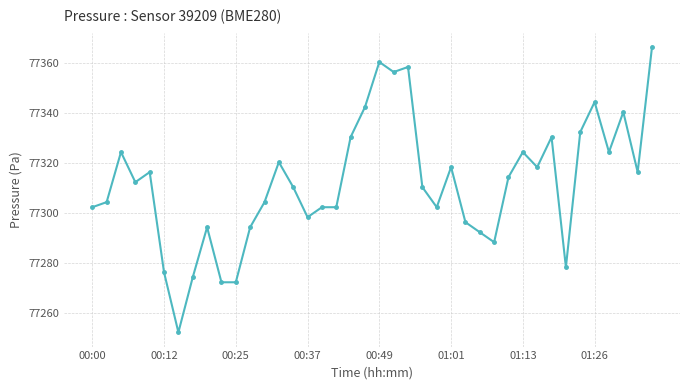

Count the number of data series in this chart.

1